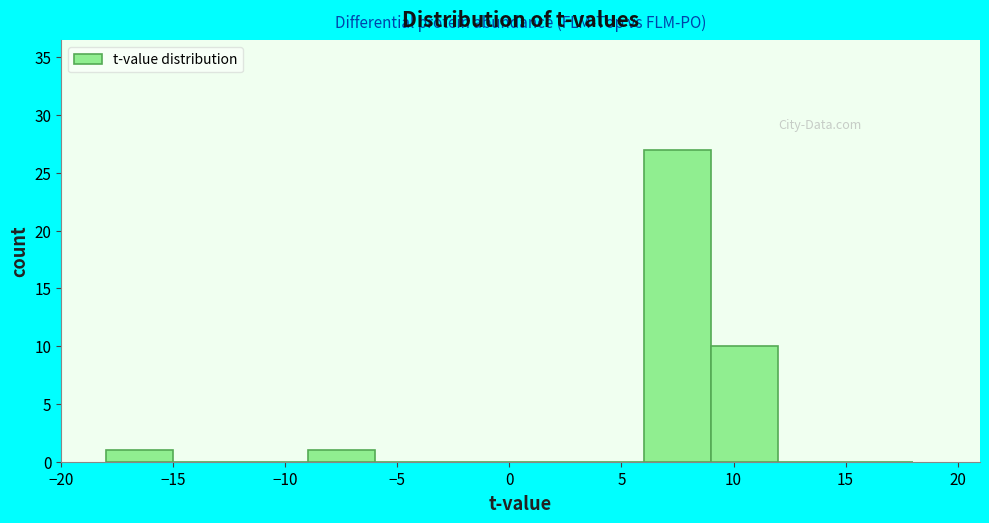

What is the height of the bar covering 9 to 12 on the x-axis? The values are not printed on the chart, so give them approximately, as read against the axis.

10